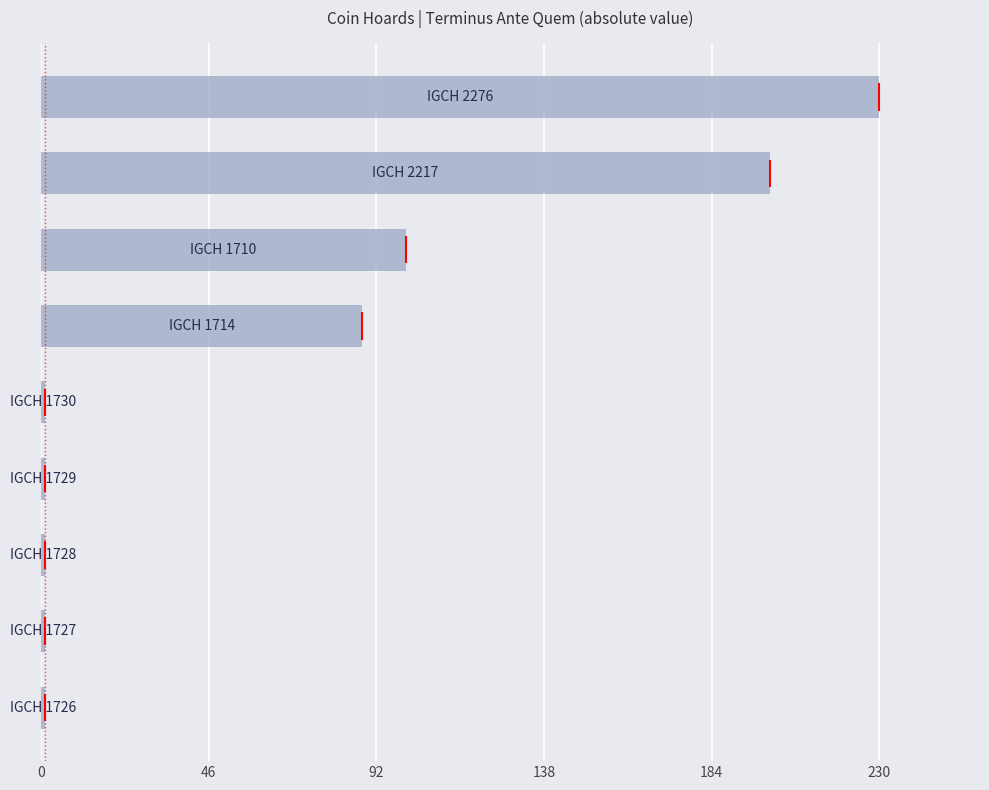

What is the difference between the maximum and minimum values?

229